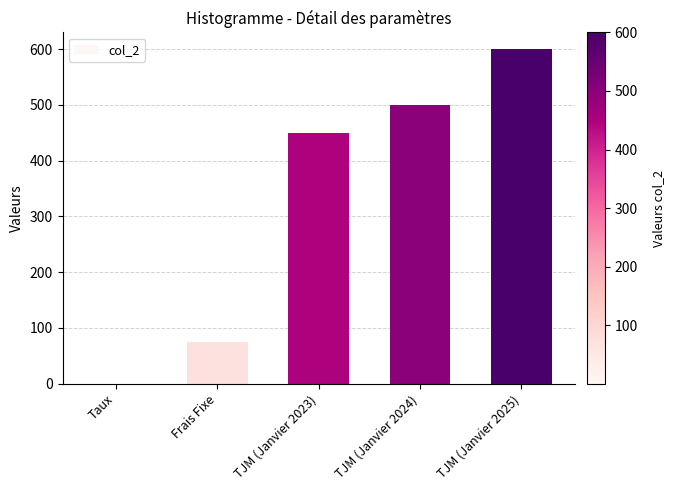

What is the greatest value displayed?

600.0